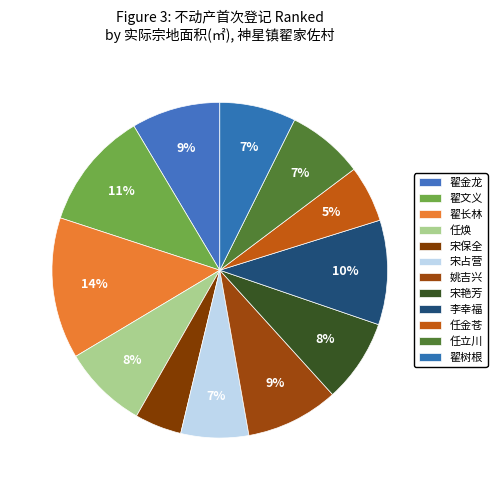

Which has a higher value, 任焕 or 翟树根?

任焕